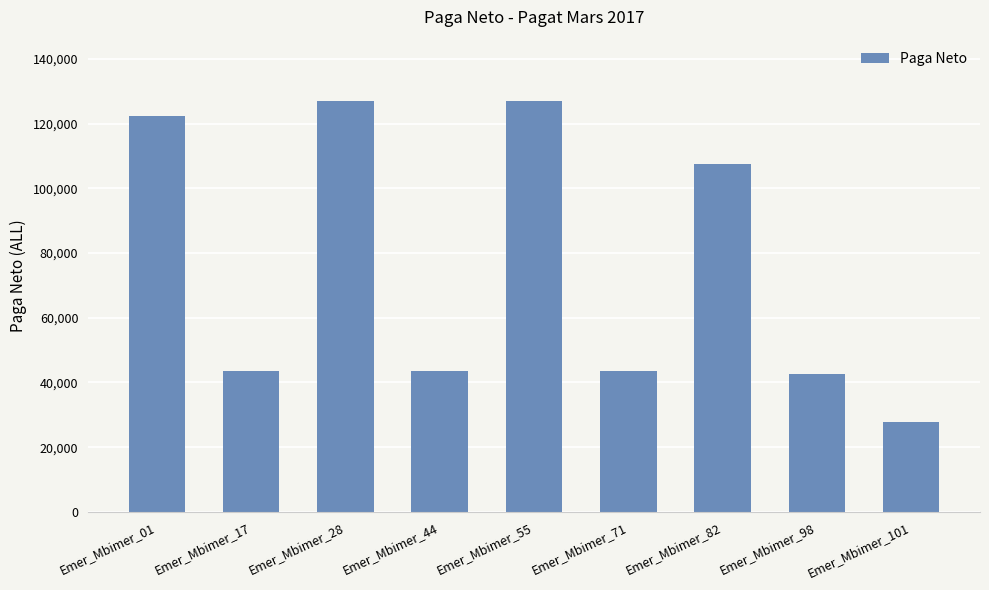

What is the difference between the second highest and minimum values?

99109